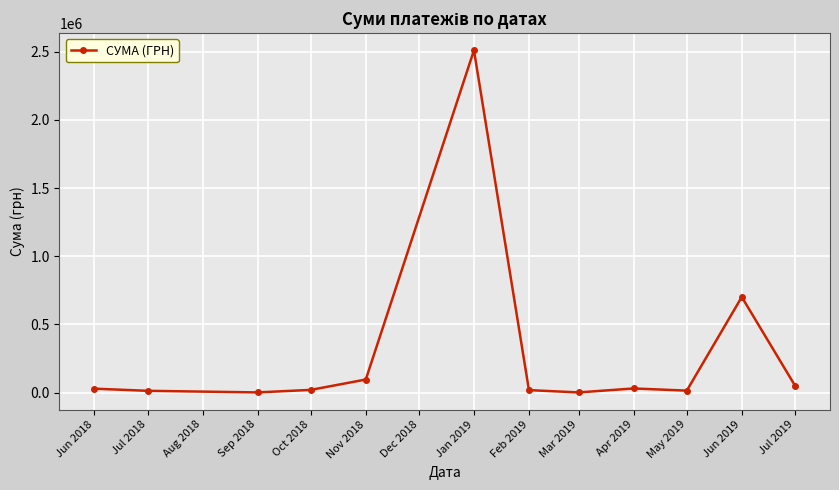

Which label corresponds to the largest value in the chart?

Jan 2019